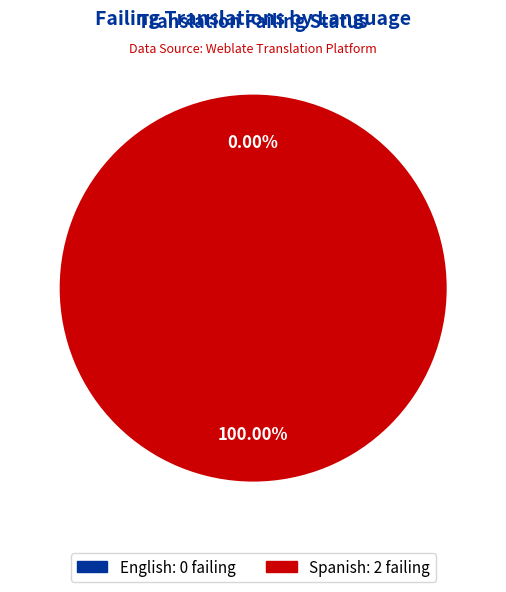

Which category has the biggest portion of the pie?

Spanish